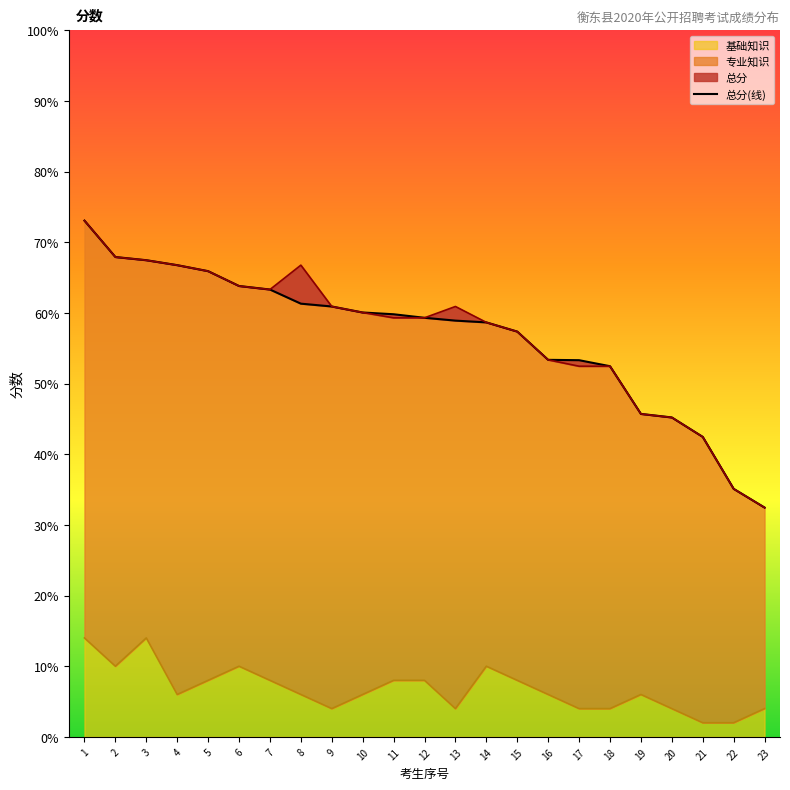

What is the sum of all values?

1304.4